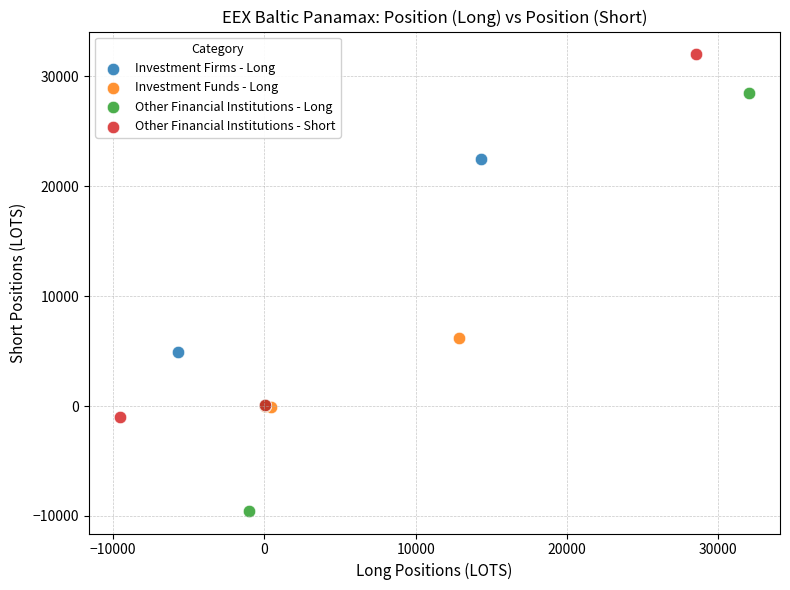

Which series has the largest Y range (max minus min)?

Other Financial Institutions - Long